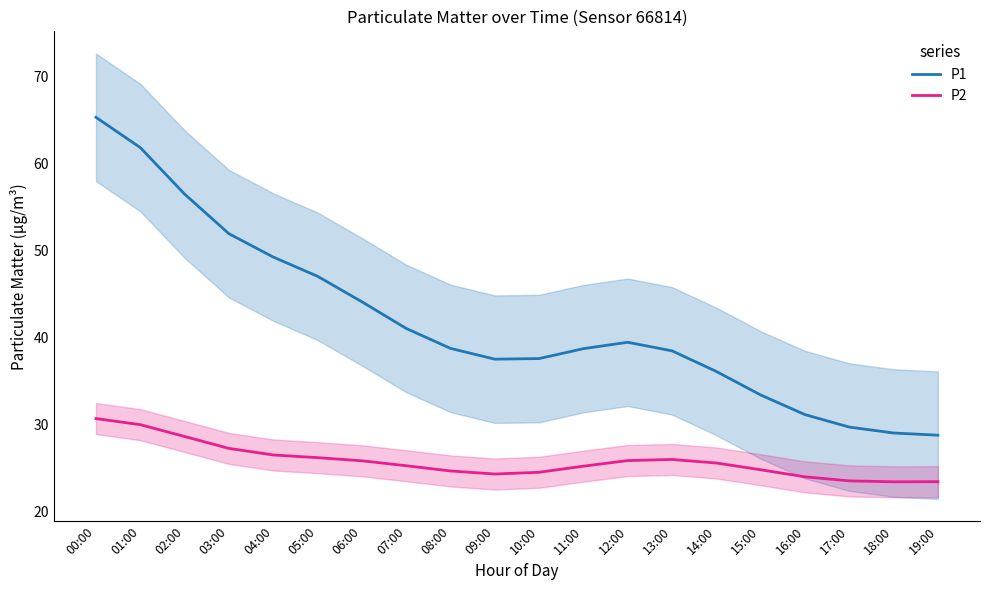

What position from the left is 05:00?

6